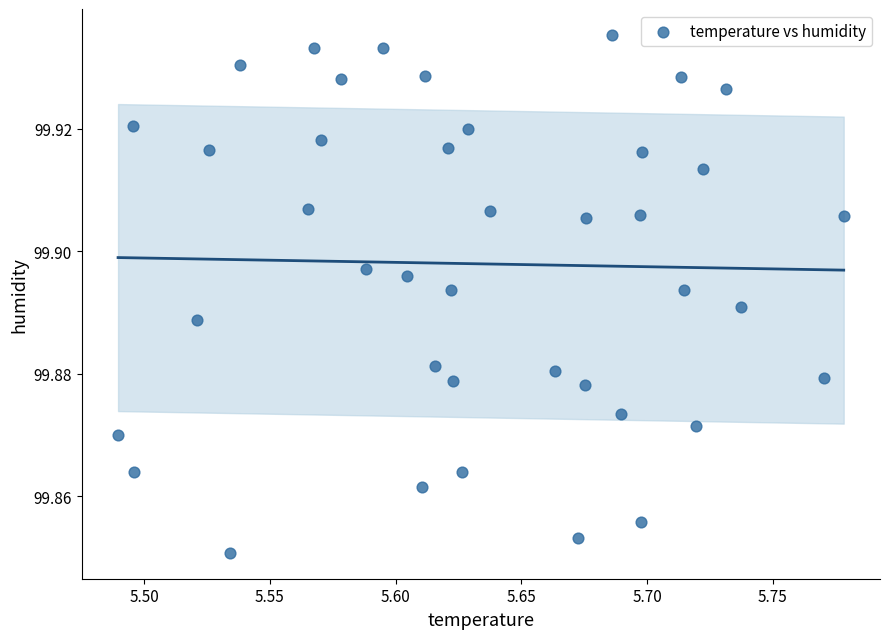

What is the range of X values (max minus min)?

0.3